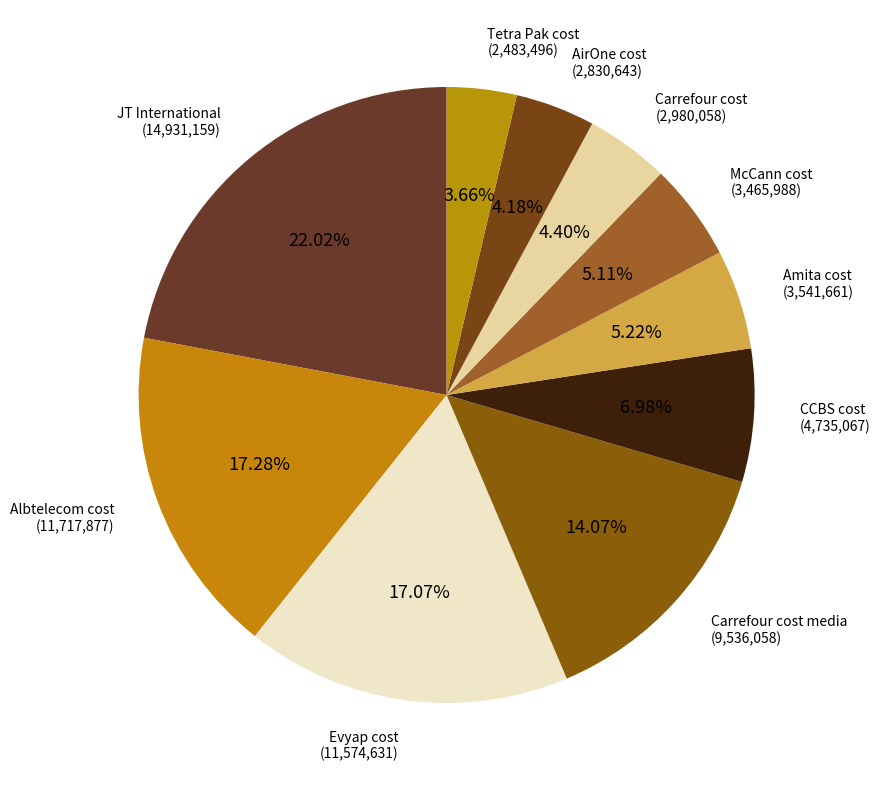

Which slice is the largest?

JT International